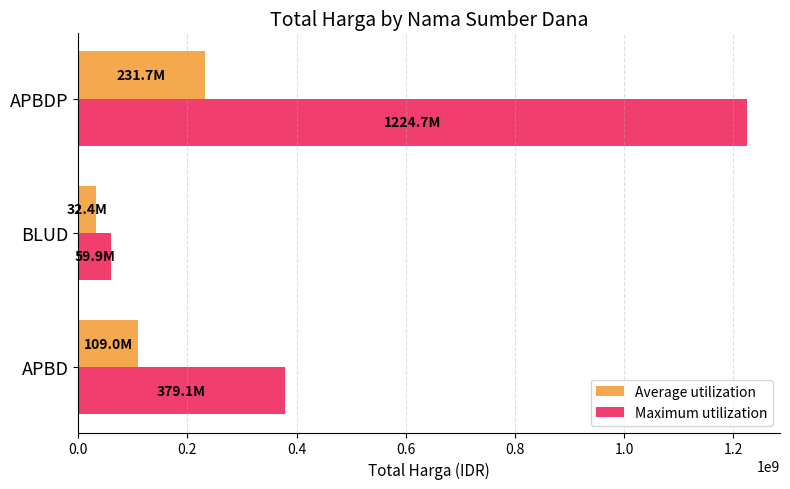

What are all the series names shown in the legend?

Average utilization, Maximum utilization